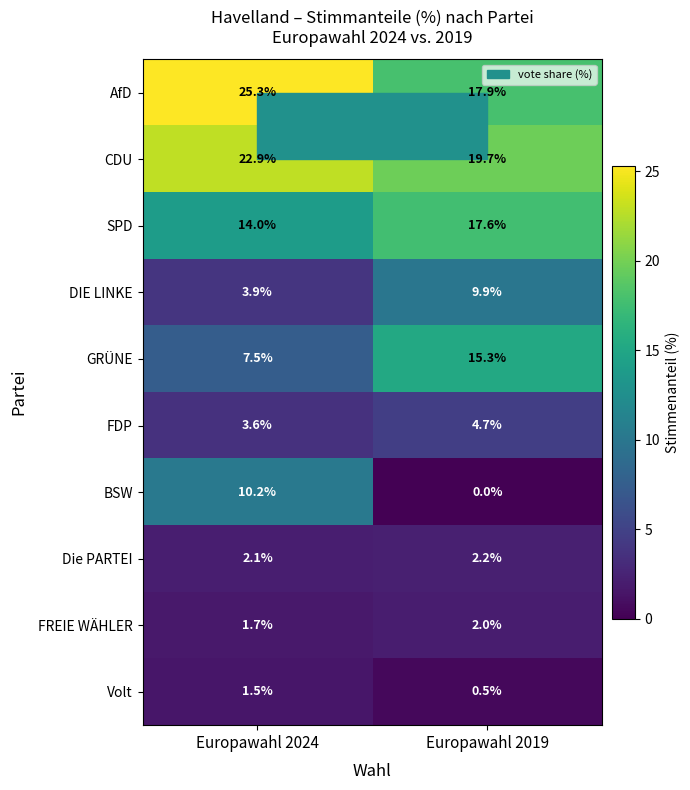

What is the difference between the CDU values at Europawahl 2019 and Europawahl 2024?

3.2